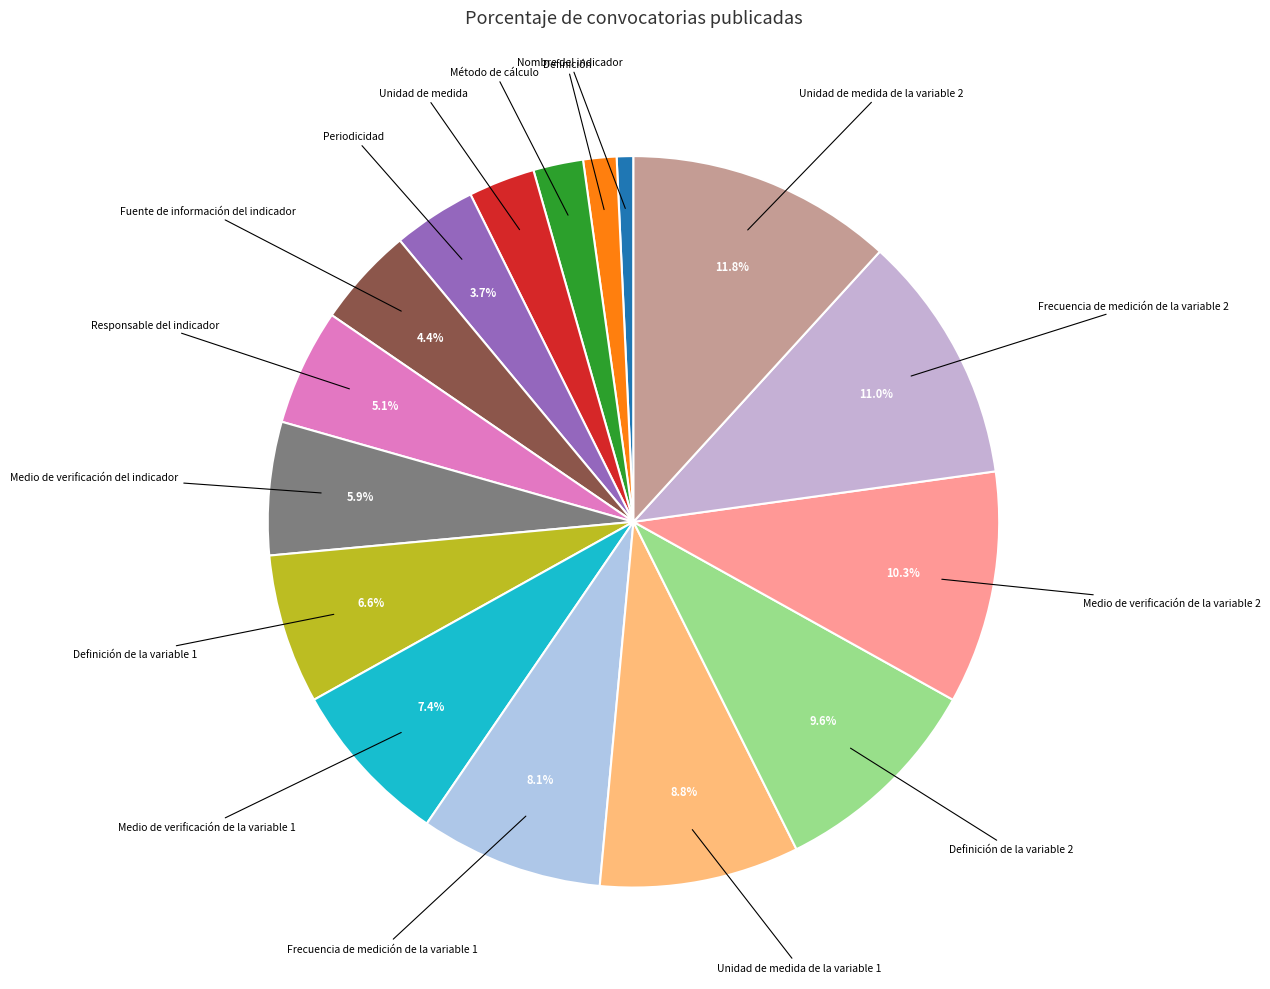

How many segments does this pie chart have?

16